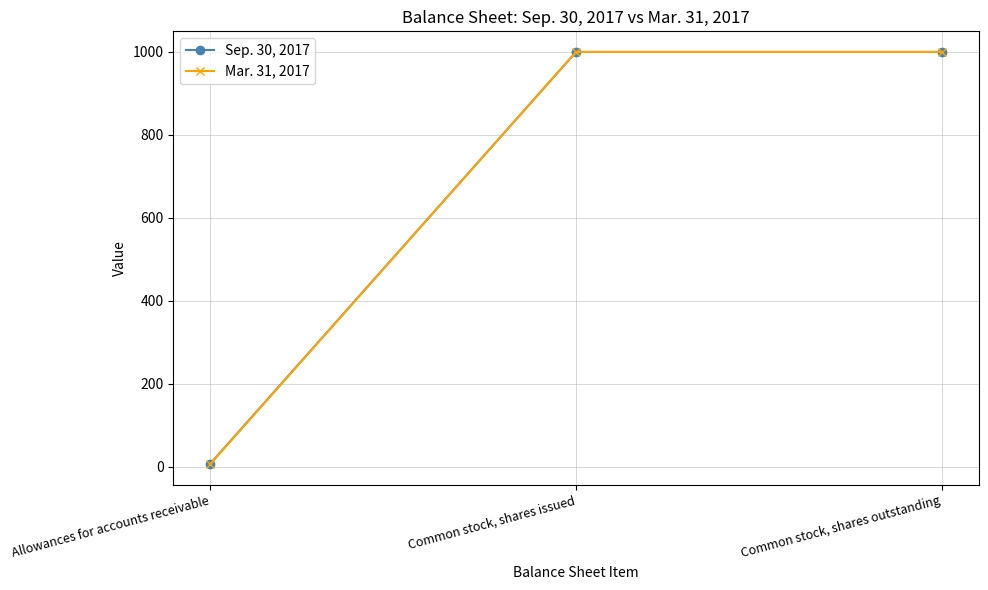

What is the value of the Sep. 30, 2017 point at the 2nd from the left?

1000